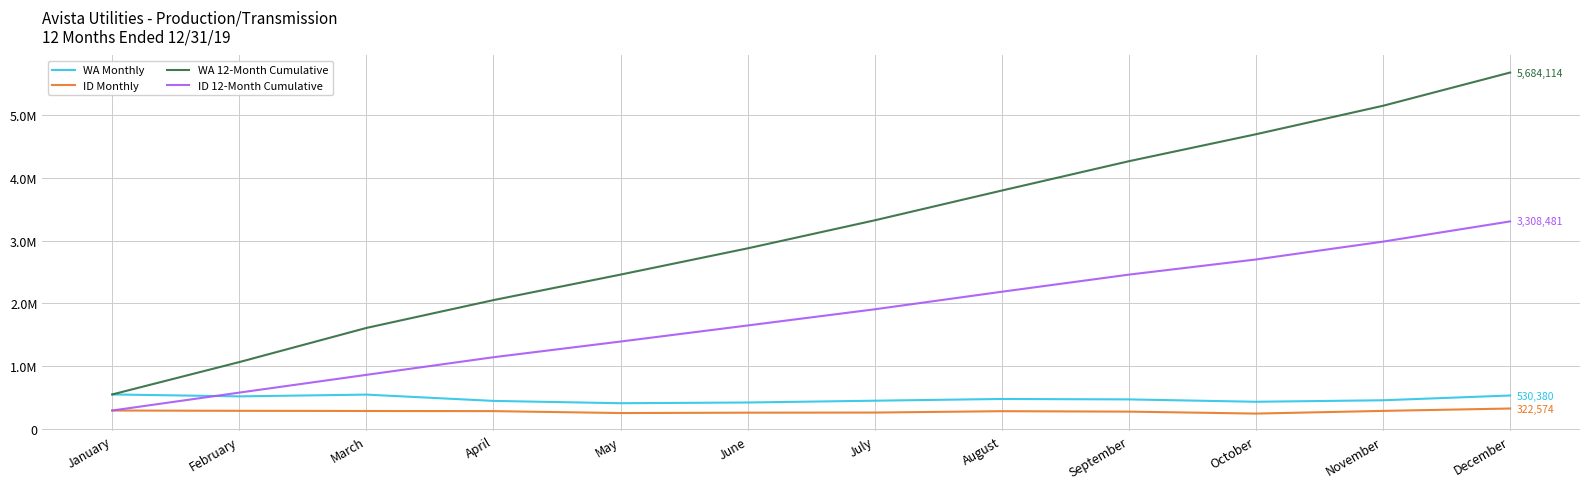

What is the sum of the ID 12-Month Cumulative values at September and January?

2749951